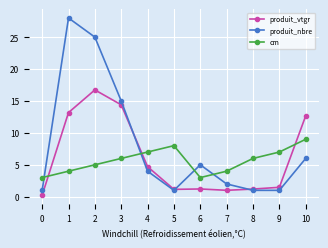

True or false: cm has a value of 3.2 at 4.

False